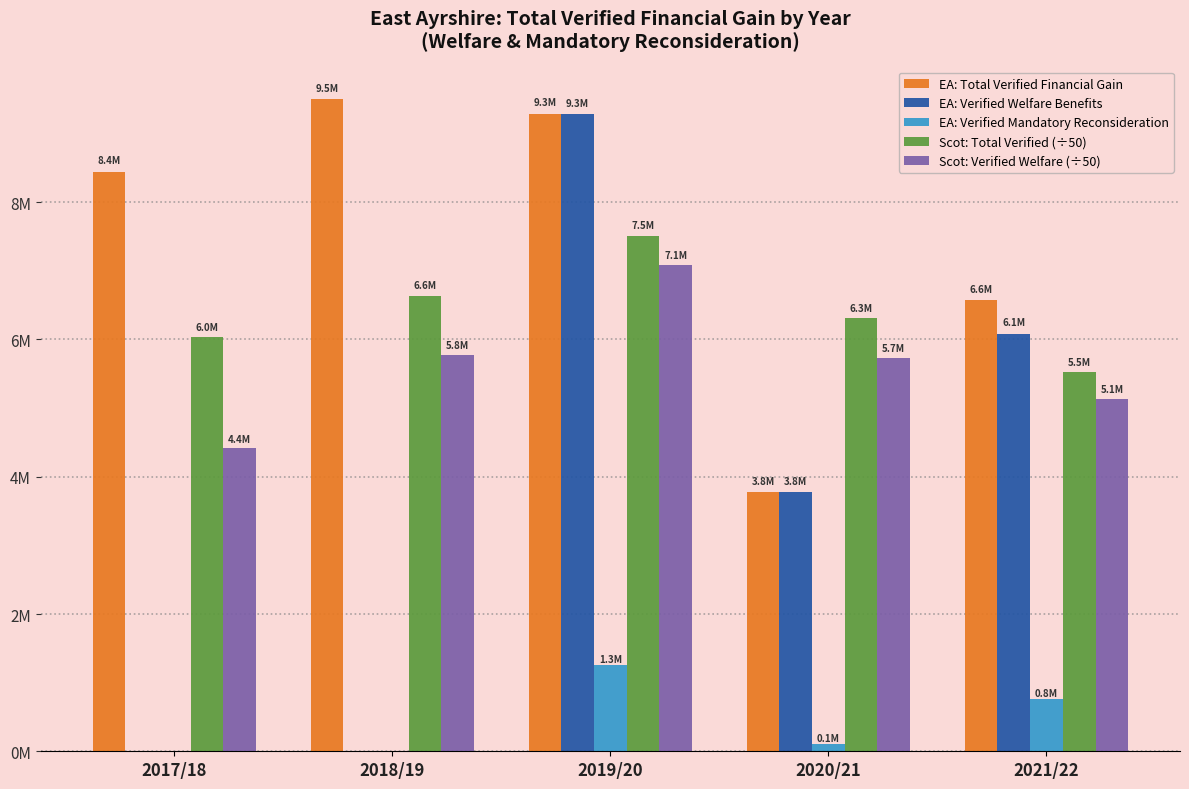

Which series changed the most between 2017/18 and 2019/20?

EA: Verified Welfare Benefits